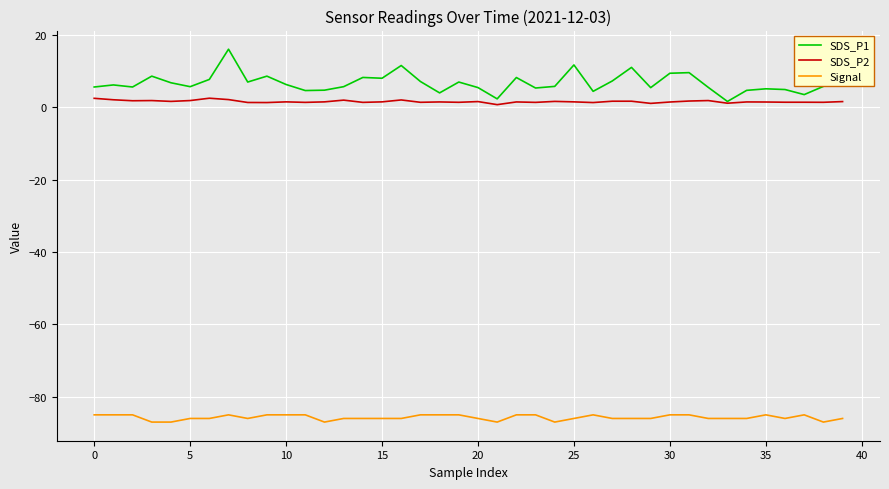

What are all the series names shown in the legend?

SDS_P1, SDS_P2, Signal